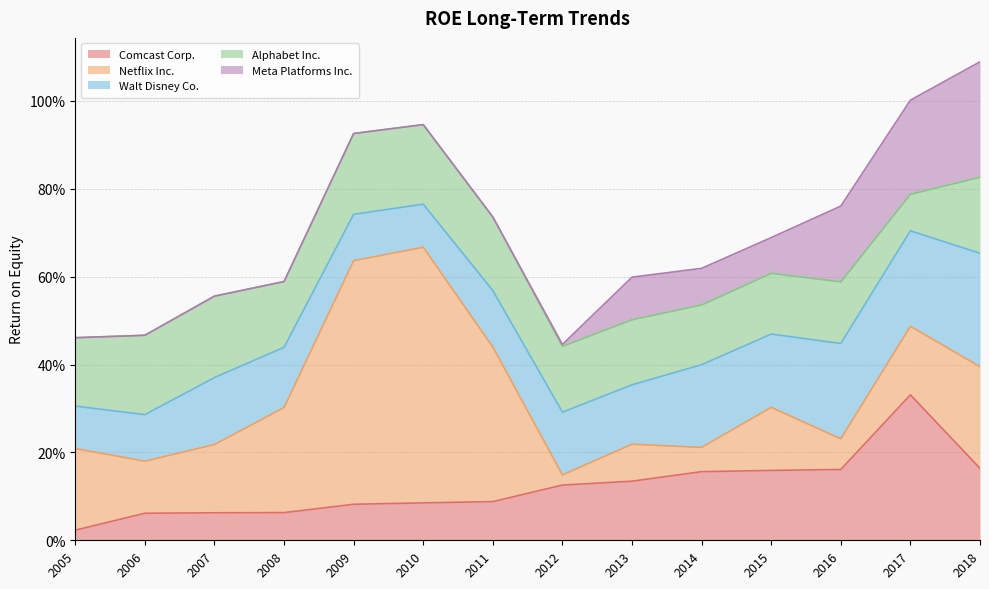

List the series in order of their peak value, highest first.

Netflix Inc., Comcast Corp., Meta Platforms Inc., Walt Disney Co., Alphabet Inc.